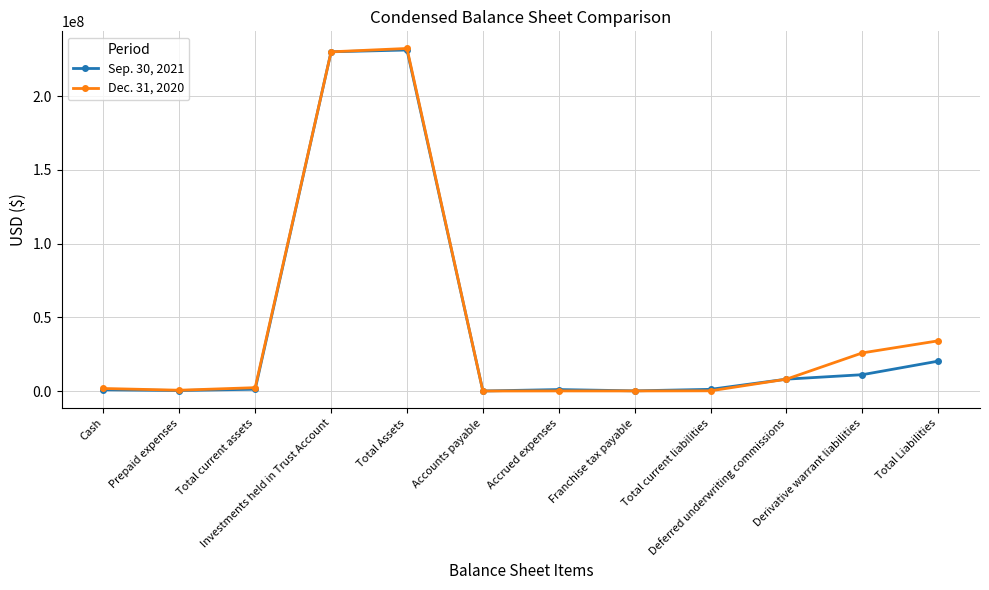

What is the difference between the Sep. 30, 2021 values at Investments held in Trust Account and Franchise tax payable?

229893710